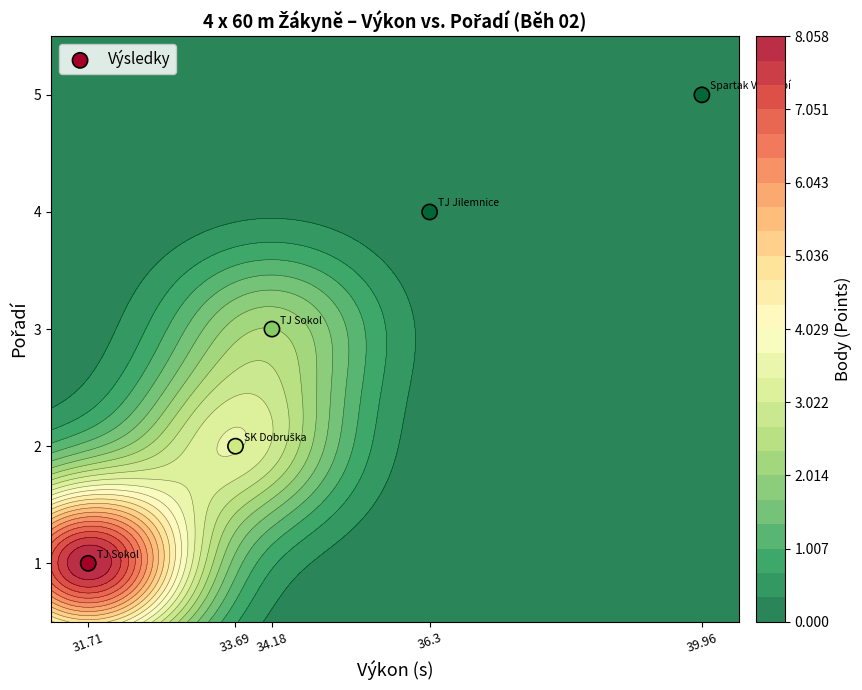

Read the value at 34.18.

3